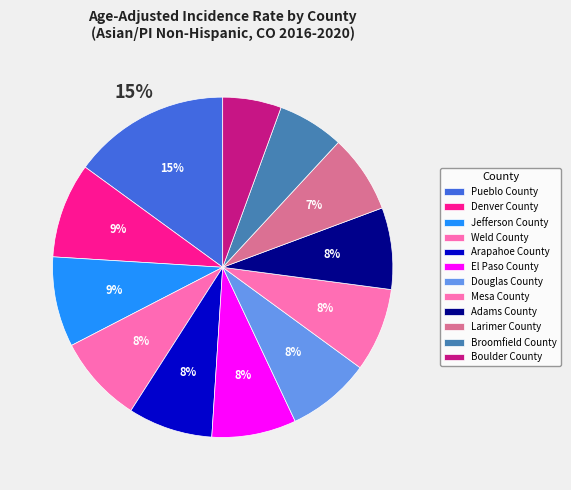

The Larimer County slice represents 7% of the pie. True or false?

True